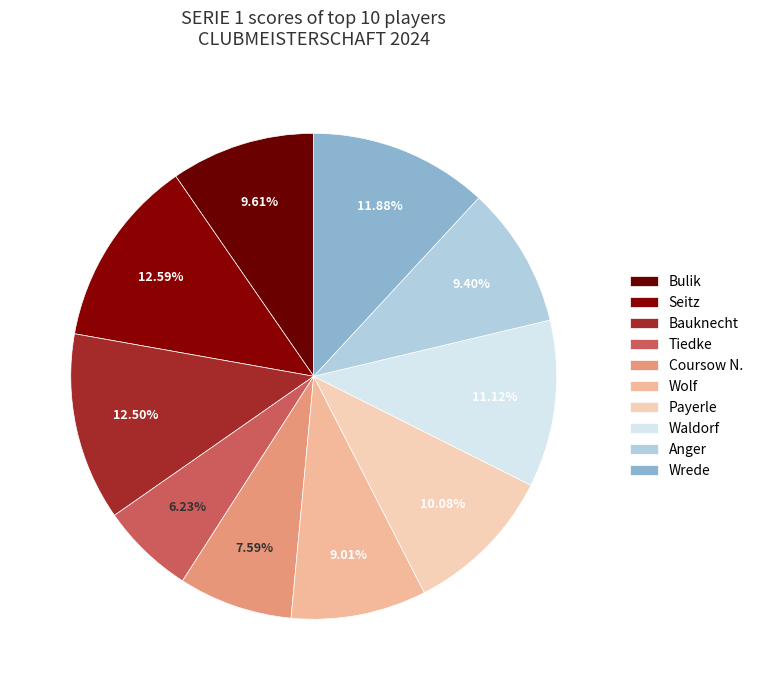

How many segments does this pie chart have?

10